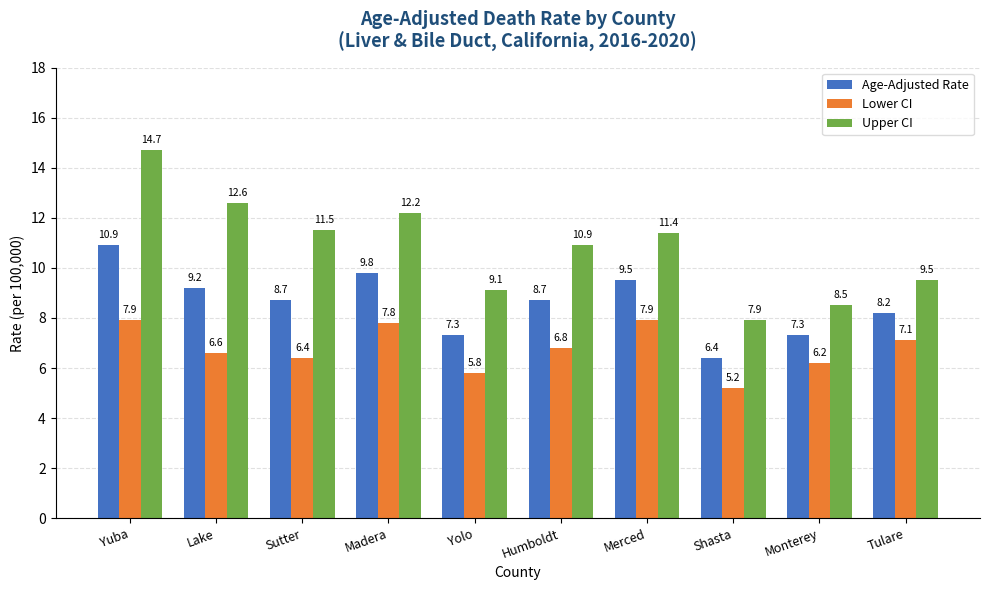

Which category has the highest value across all series?

Yuba